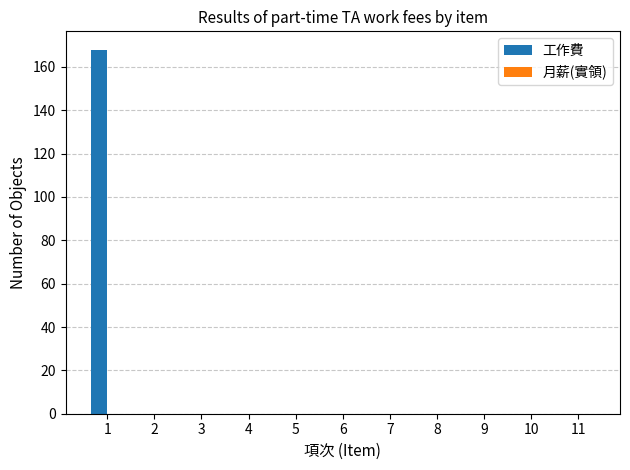

The chart shows a value of 61 at 7. True or false?

False